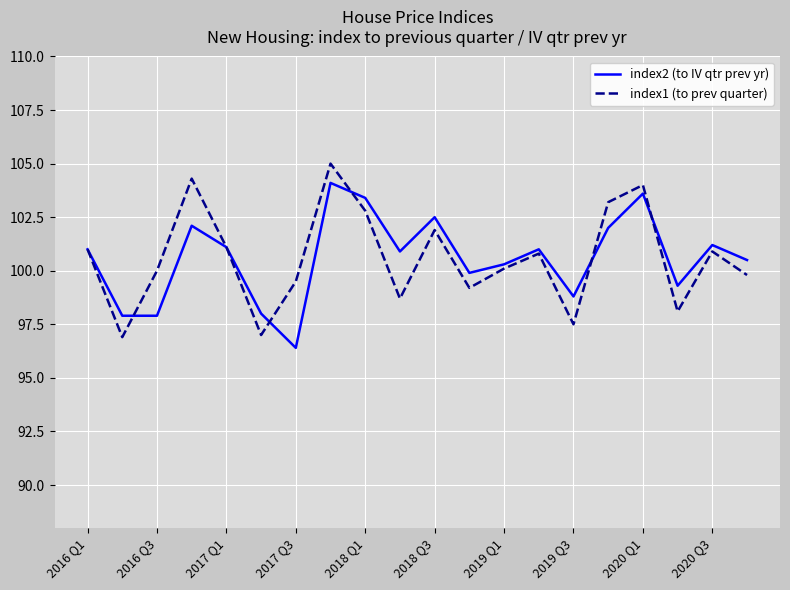

List the series in order of their peak value, lowest first.

index2 (to IV qtr prev yr), index1 (to prev quarter)